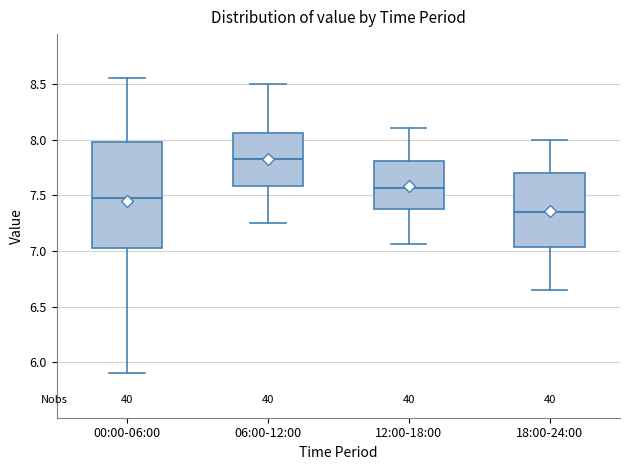

Which box has the lowest median line?

18:00-24:00